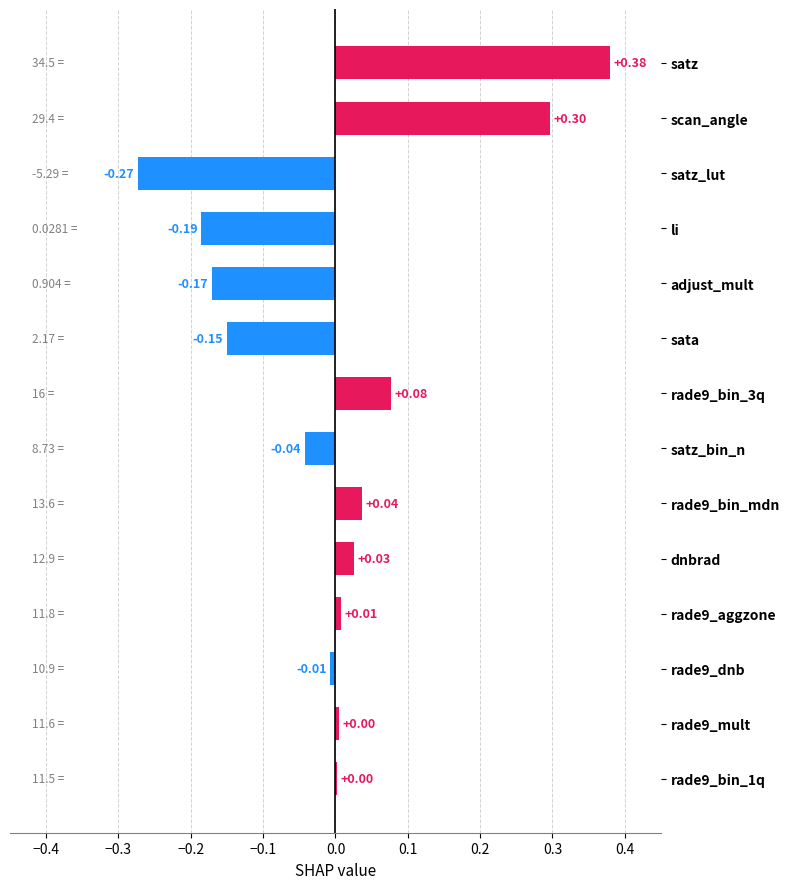

Count the number of values greater than 0.

8